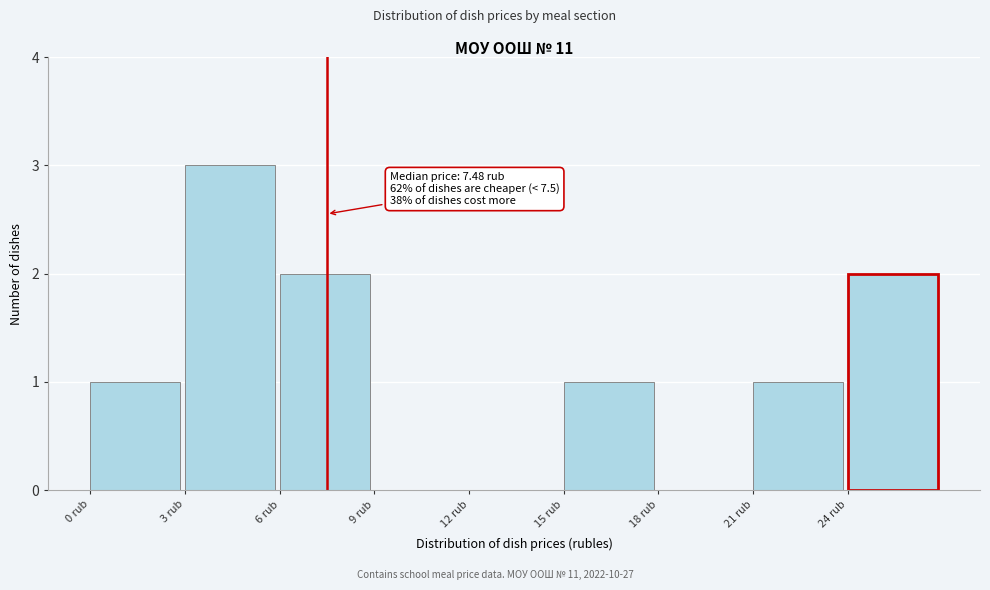

Which range on the x-axis has the tallest bar?

3 to 6